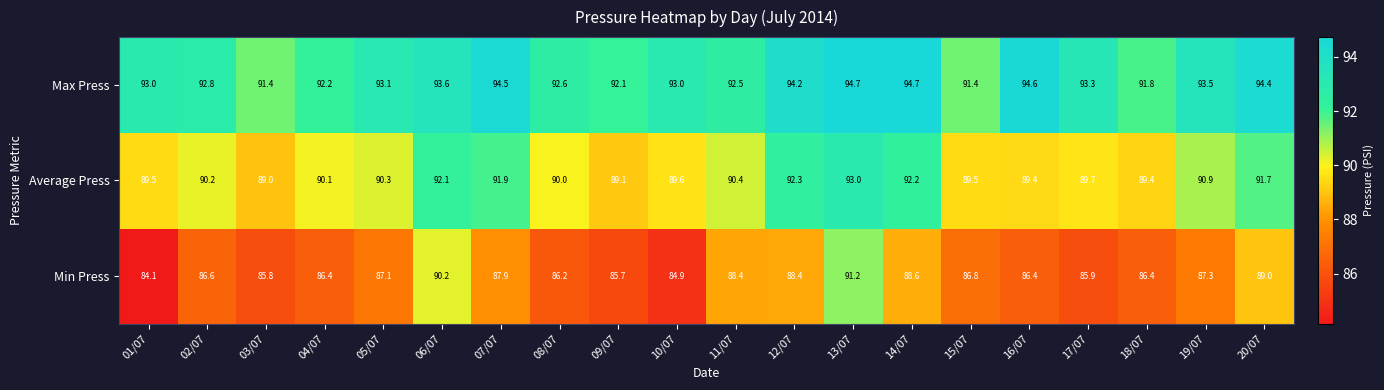

What is the sum of the Max Press values at 04/07 and 20/07?

186.6